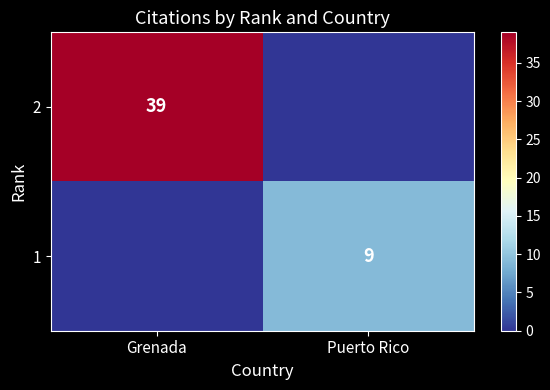

The 1 series shows 6 at Grenada. True or false?

False